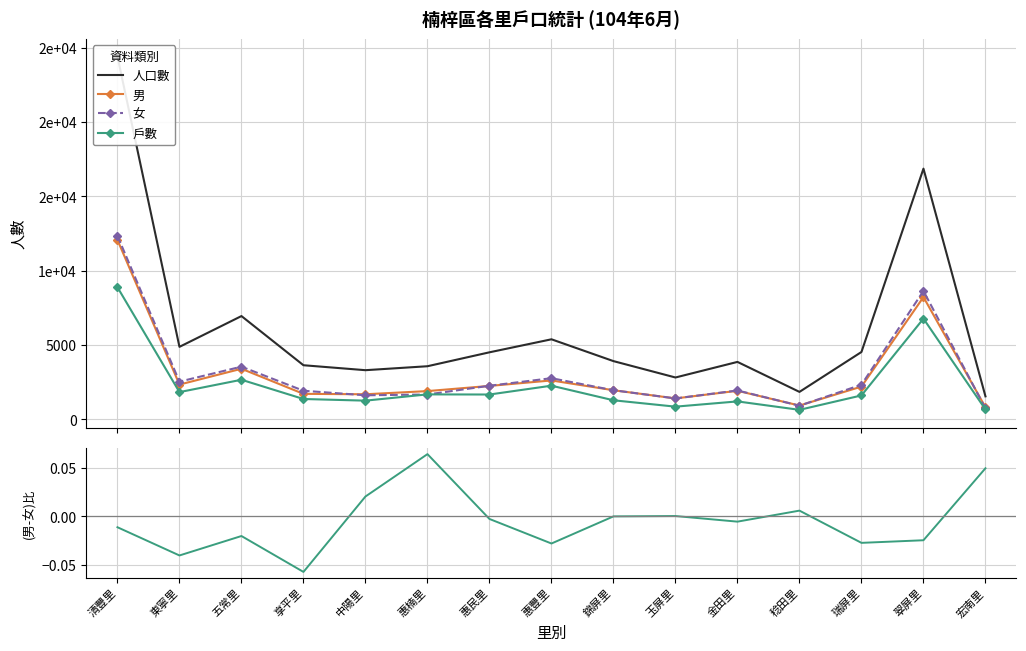

Rank the categories by (男-女)/(男+女) value from lowest to highest.

享平里, 東寧里, 惠豐里, 瑞屏里, 翠屏里, 五常里, 清豐里, 金田里, 惠民里, 錦屏里, 玉屏里, 稔田里, 中陽里, 宏南里, 惠楠里